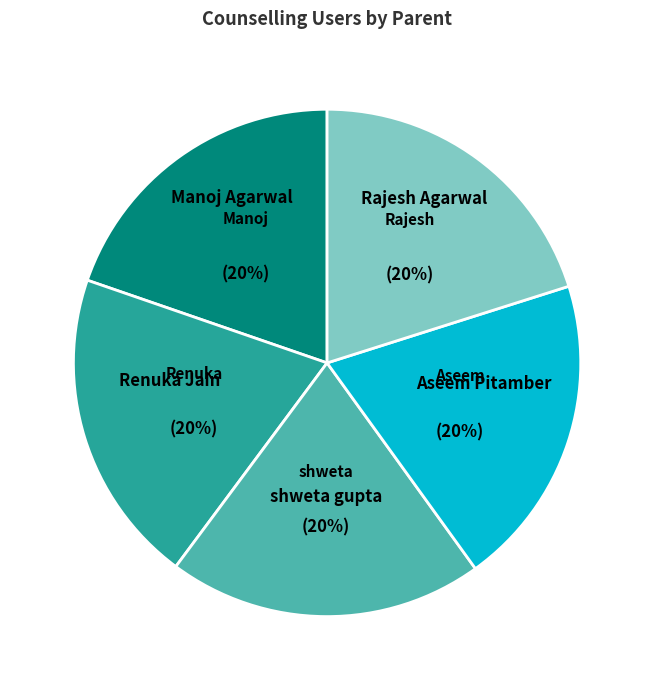

Count the number of slices in the pie.

5